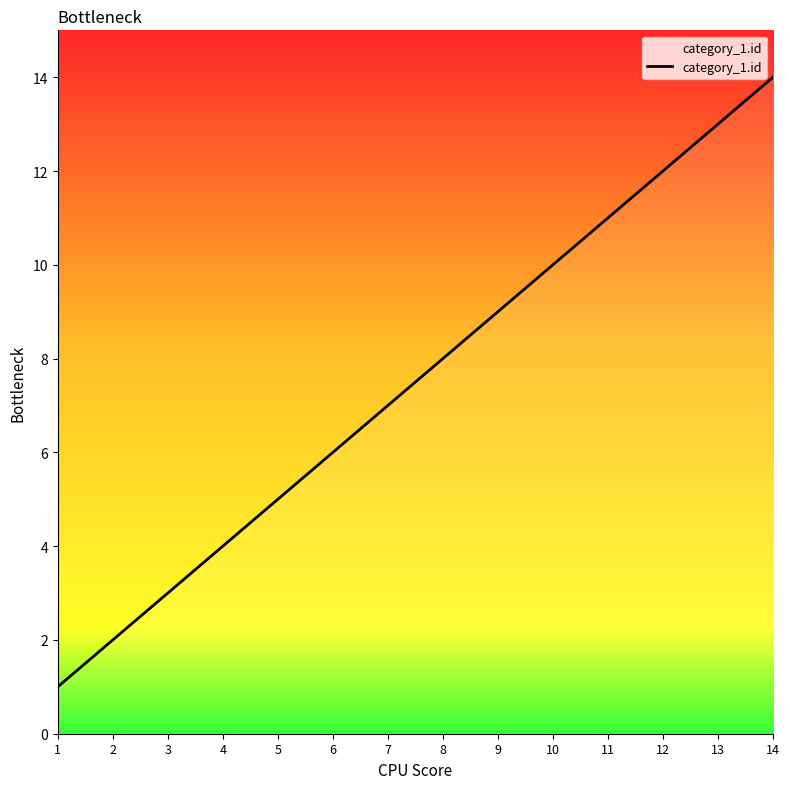

Rank the categories by value from lowest to highest.

1, 2, 3, 4, 5, 6, 7, 8, 9, 10, 11, 12, 13, 14